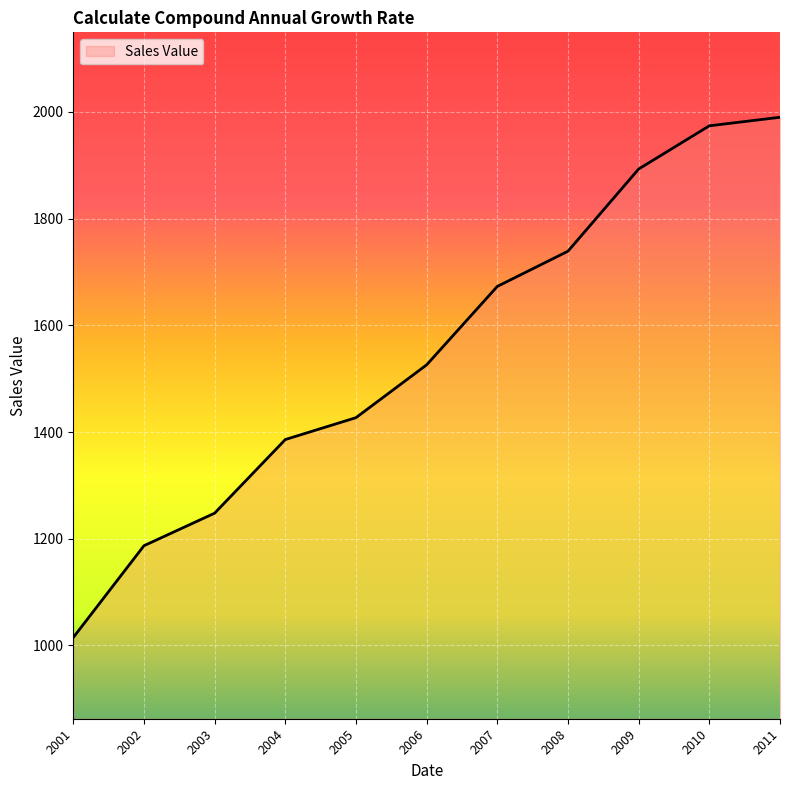

Reading right to left, what are all the values shown in this chart?

1990	1974	1893	1739	1673	1526	1427	1386	1248	1187	1015